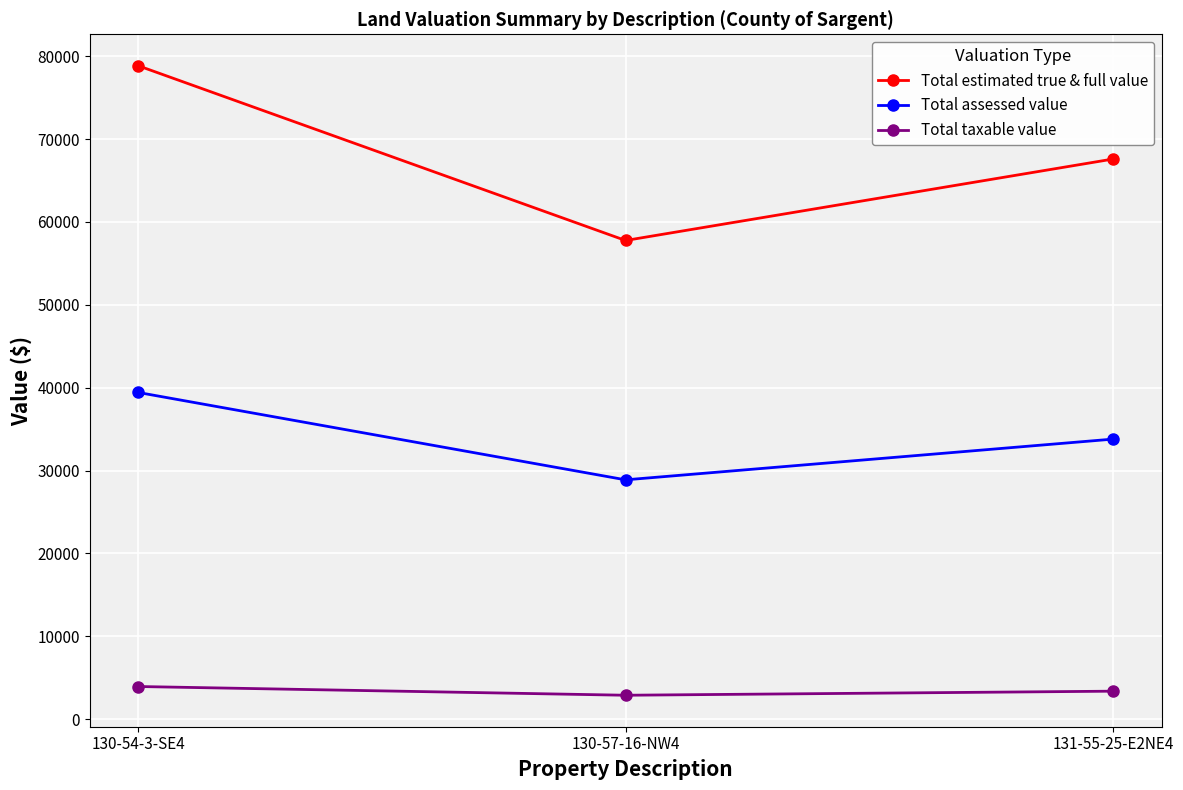

True or false: Total estimated true & full value has a value of 57760 at 130-57-16-NW4.

True